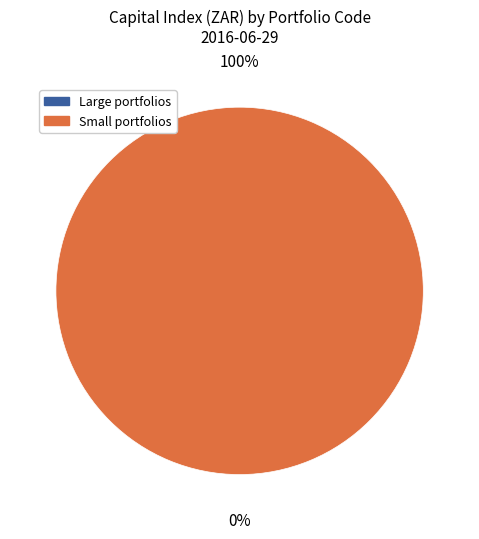

Is YMJQ the majority of the pie?

No